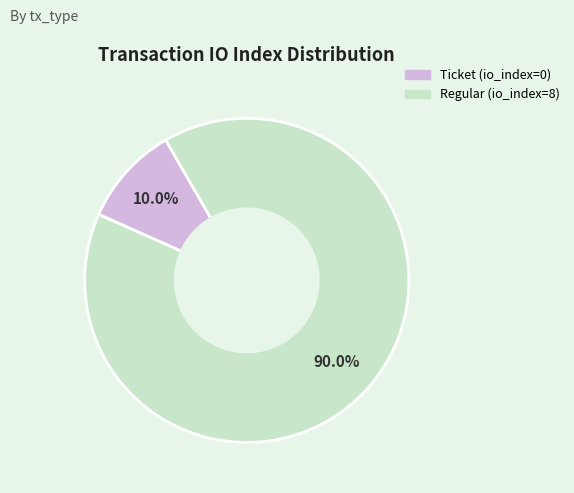

Rank the categories by value from lowest to highest.

Ticket, Regular